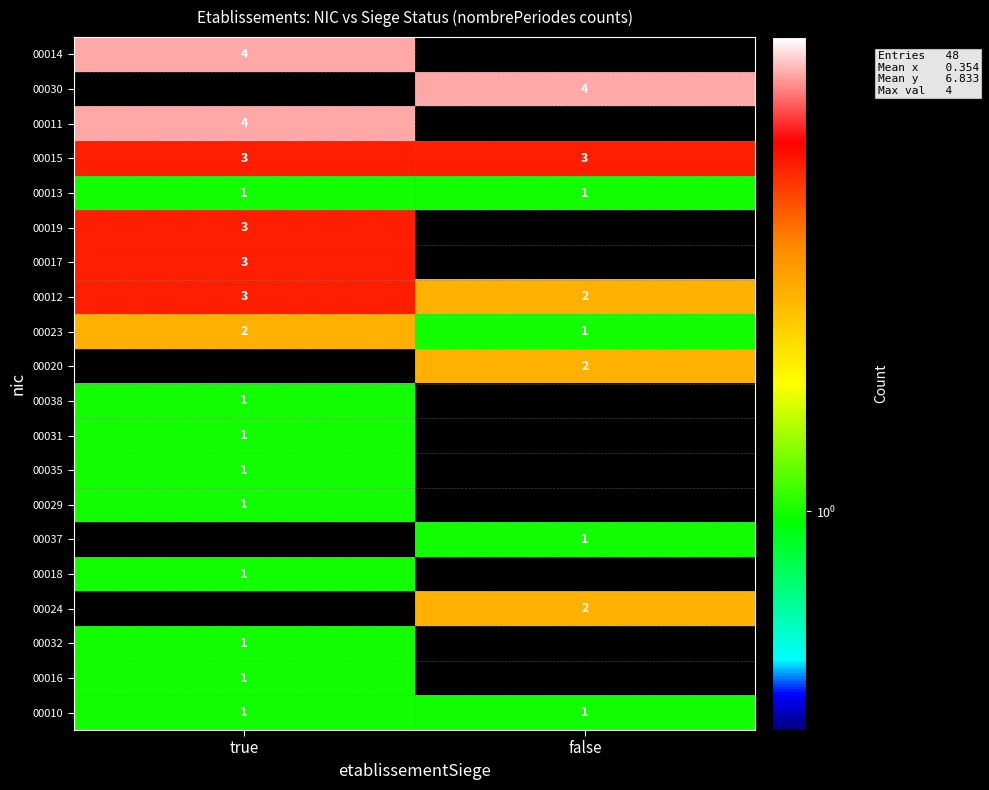

True or false: 00024 has a value of 2 at false.

True